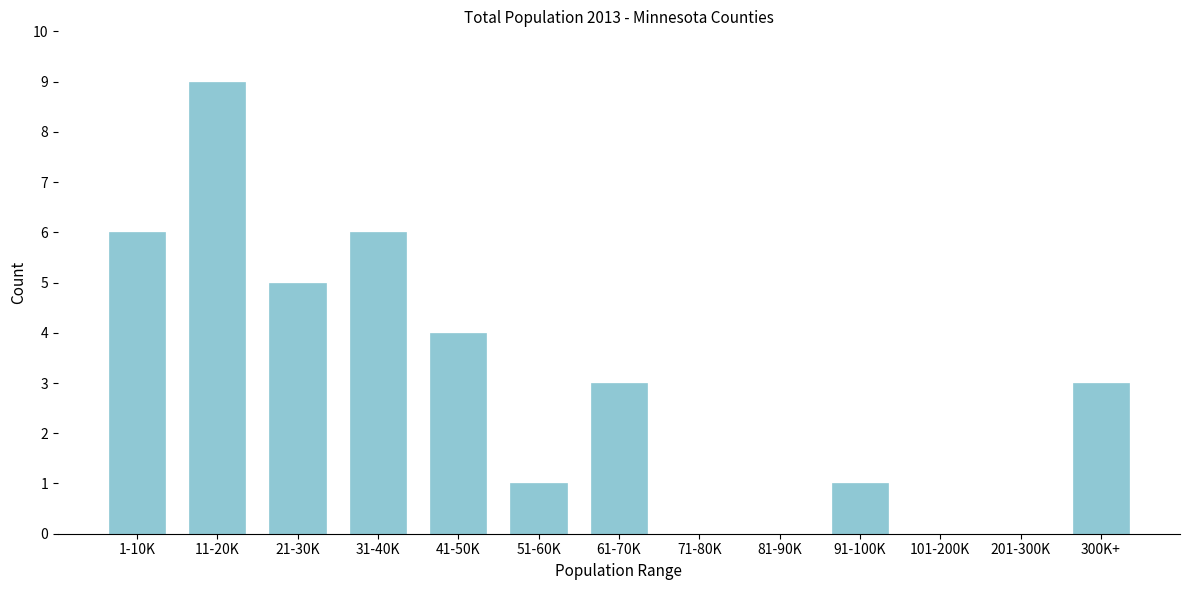

Reading left to right, extract all data points from this chart.

1-10K=6	11-20K=9	21-30K=5	31-40K=6	41-50K=4	51-60K=1	61-70K=3	71-80K=0	81-90K=0	91-100K=1	101-200K=0	201-300K=0	300K+=3